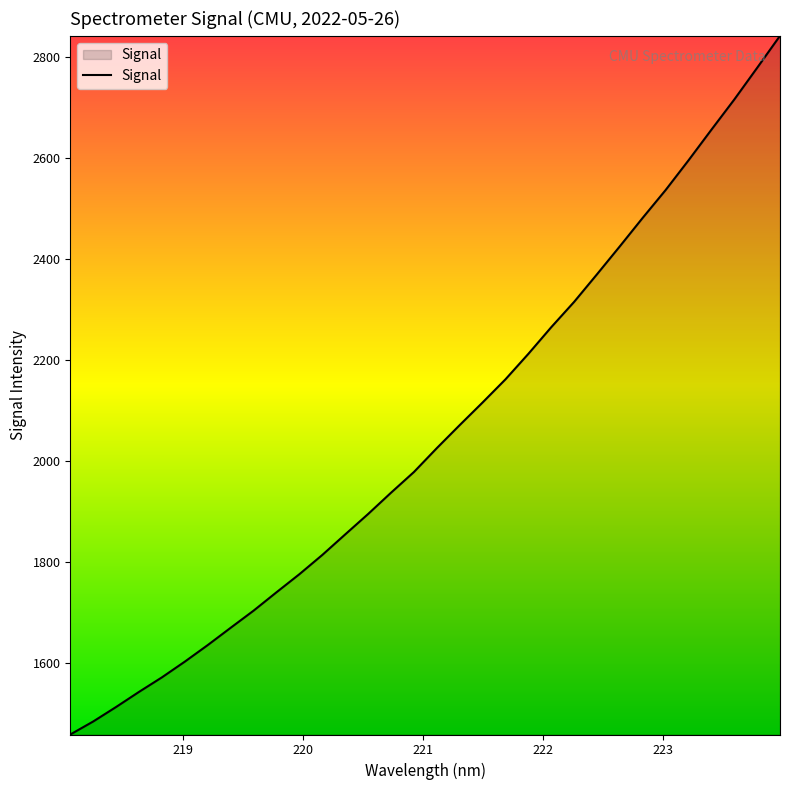

What is the difference between the maximum and minimum values?

1384.0